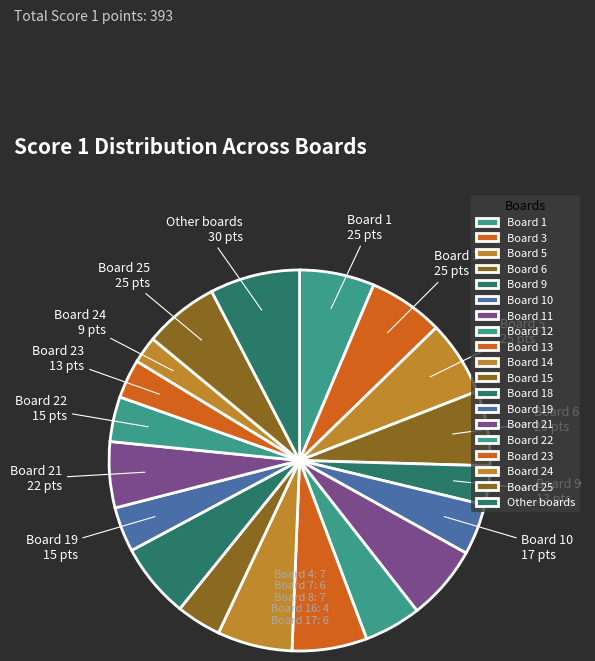

What is the ratio of the value at Board 23 to the value at Board 13?

0.5